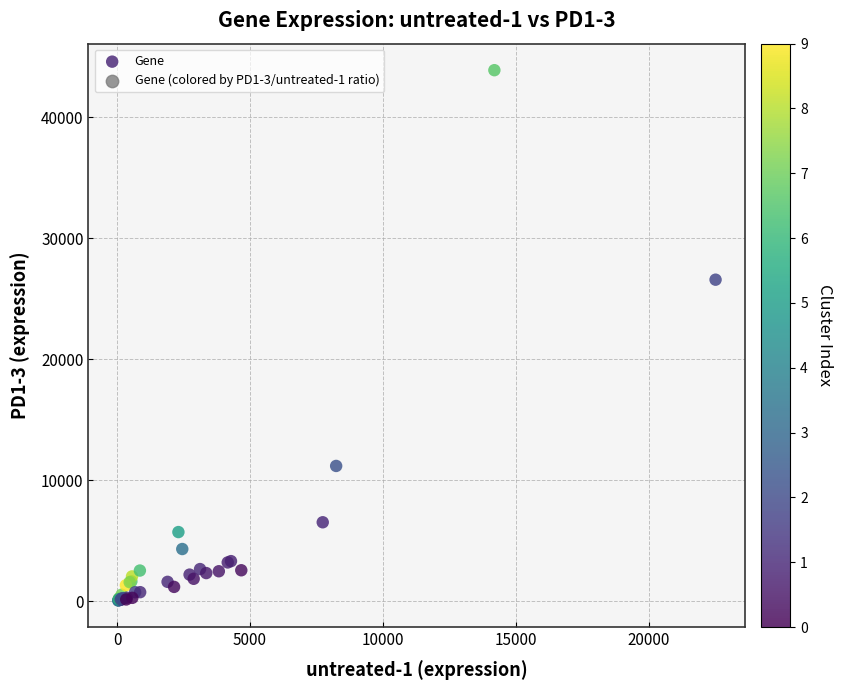

What Y value in the scatter plot is closest to 21971?

26571.1